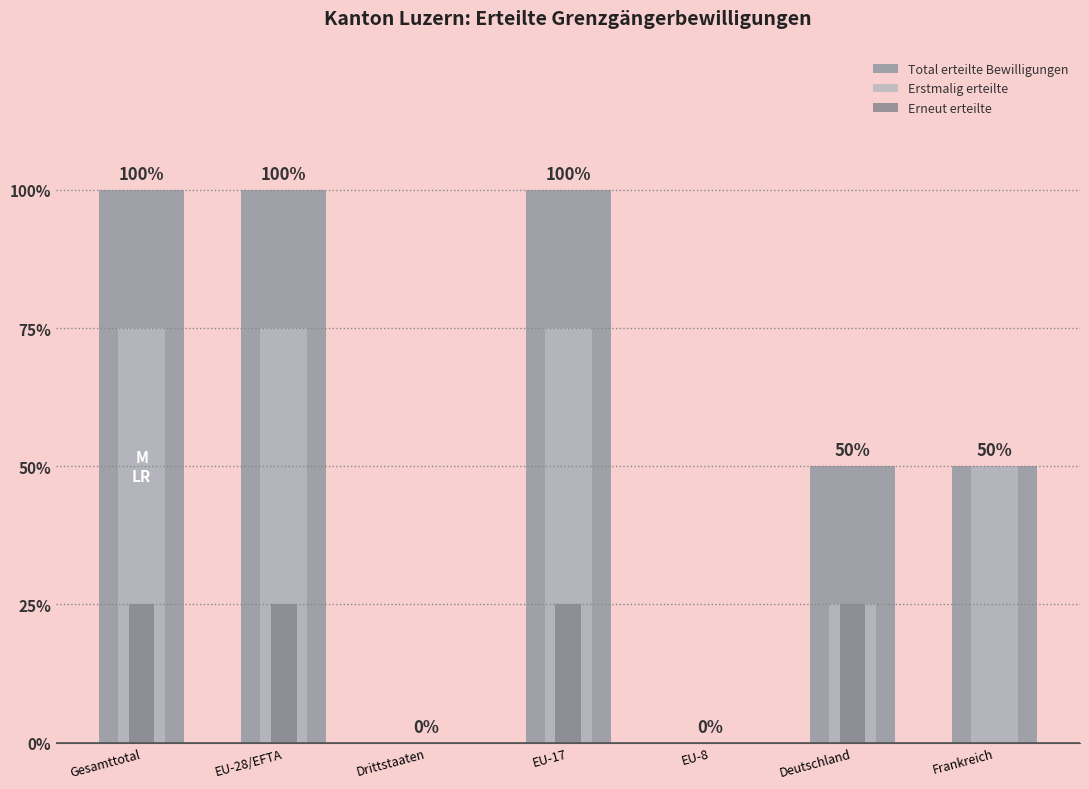

True or false: Erstmalig erteilte has a value of -2 at Drittstaaten.

False